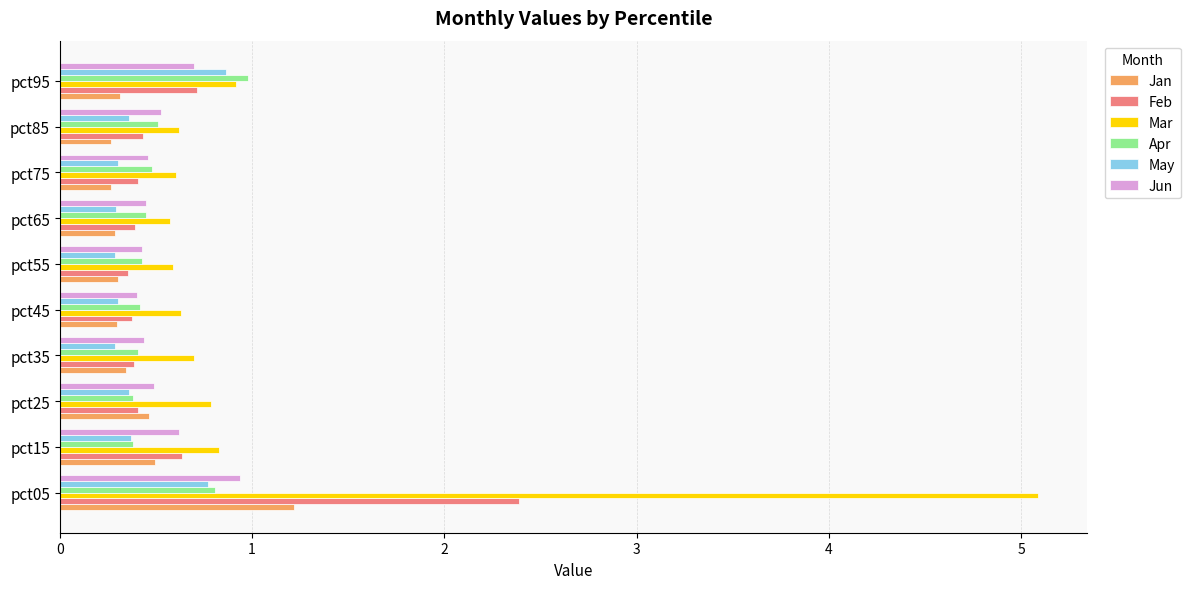

What is the total value across all series at pct45?

2.4